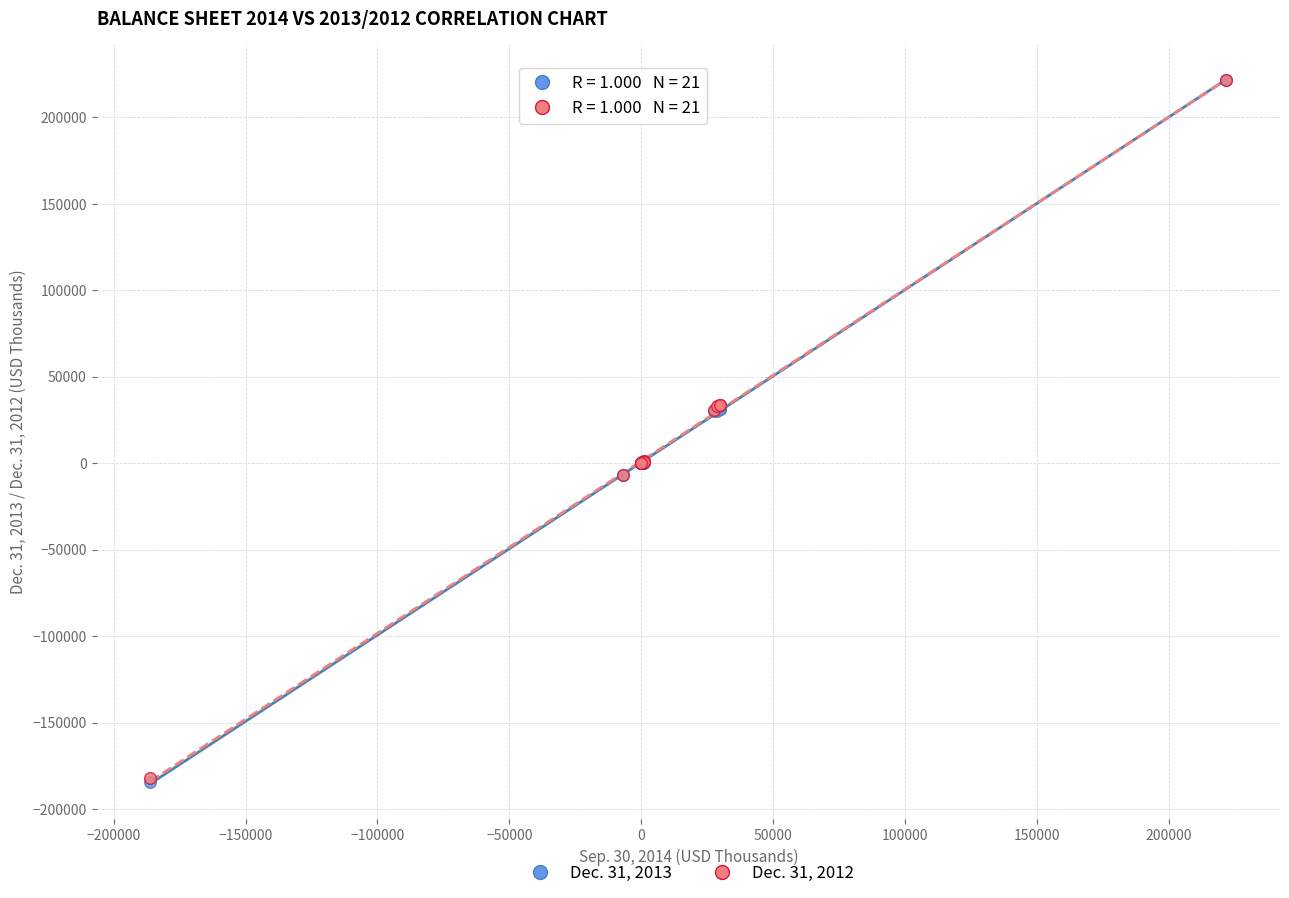

What are all the series names shown in the legend?

Dec. 31, 2013, Dec. 31, 2012